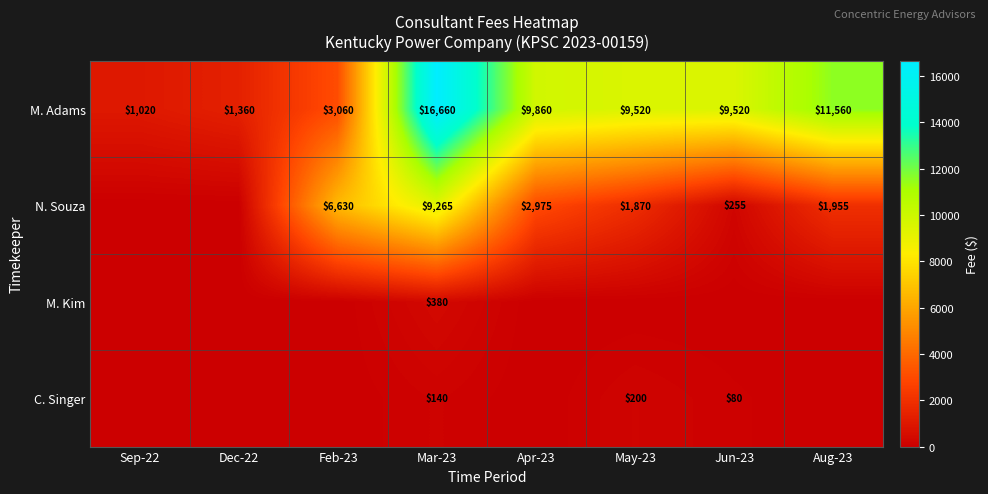

How many M. Adams values are between 3060 and 11560?

5